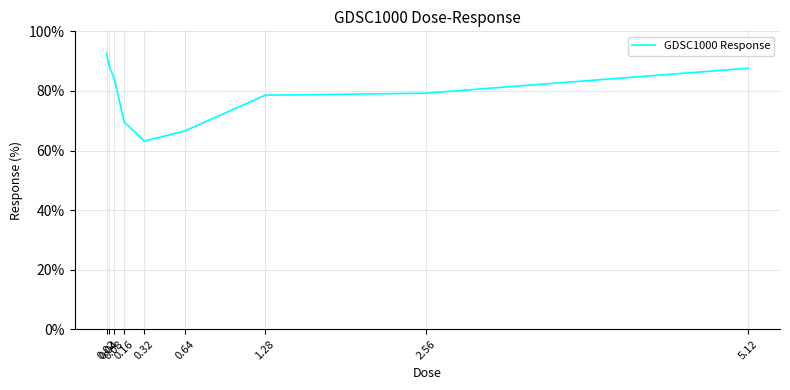

What is the greatest value displayed?

92.6